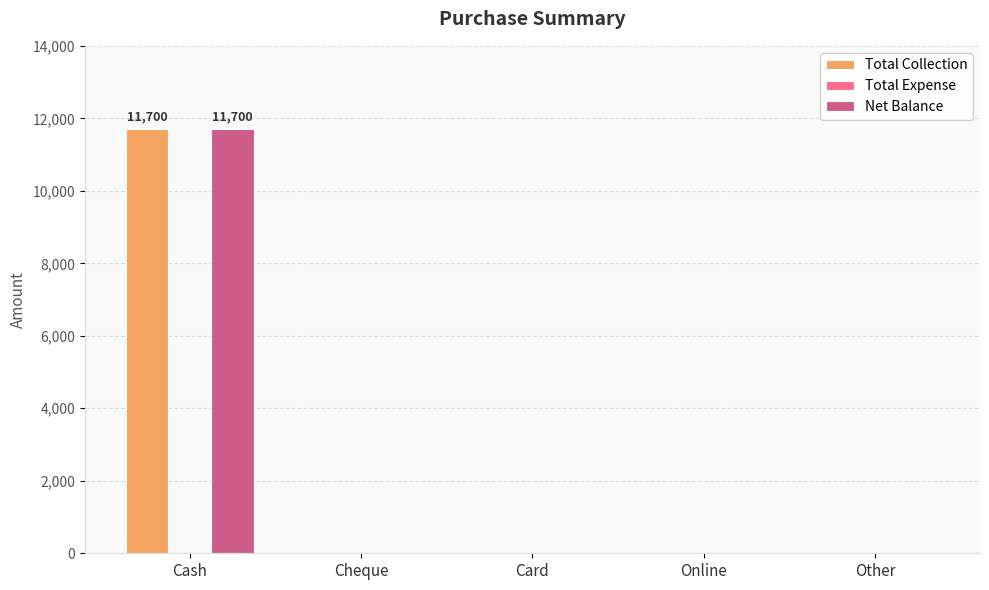

What value does the Net Balance series have at Cash?

11700